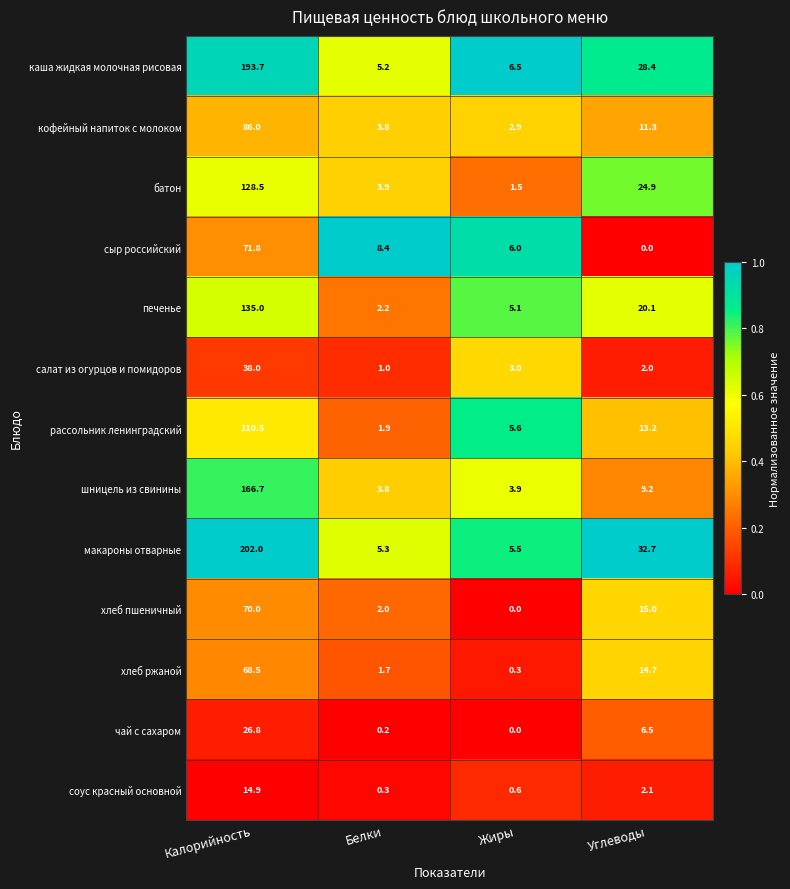

How many data points does each series have?

4